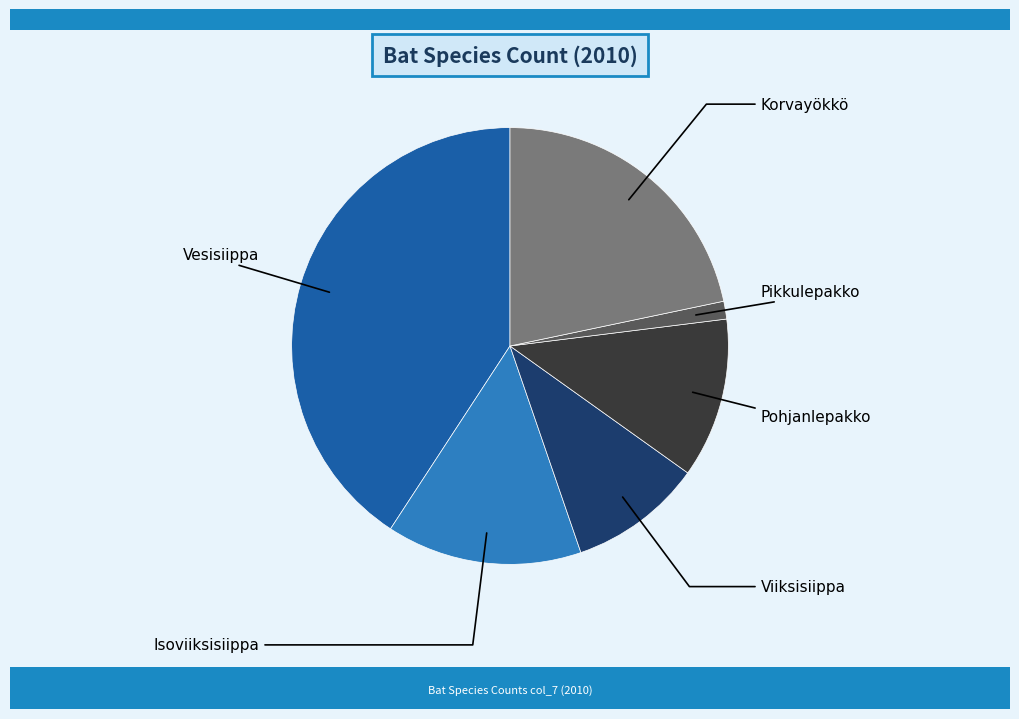

Is there a majority slice in this chart?

No